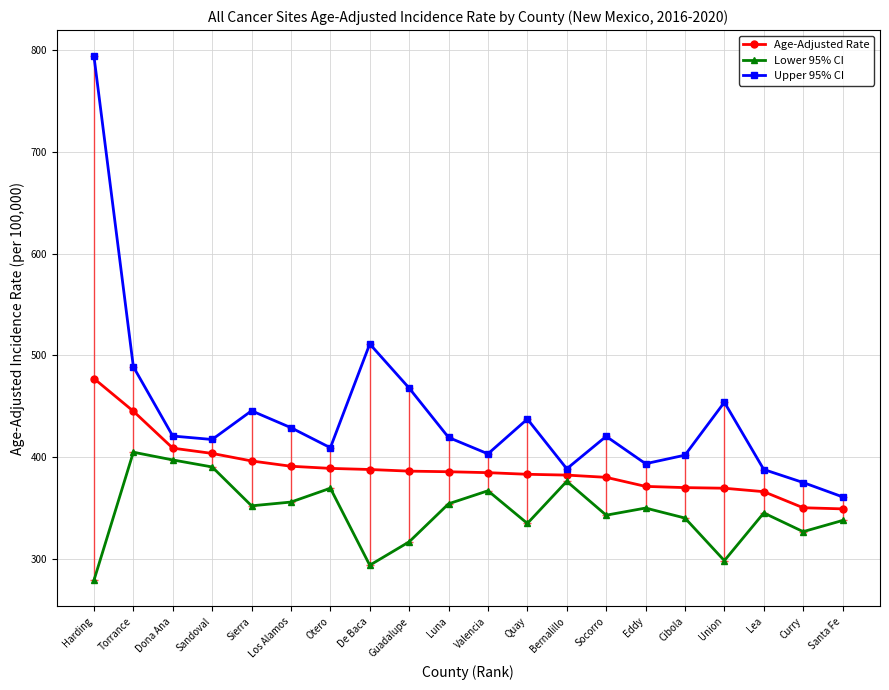

How many categories are shown in the chart?

20